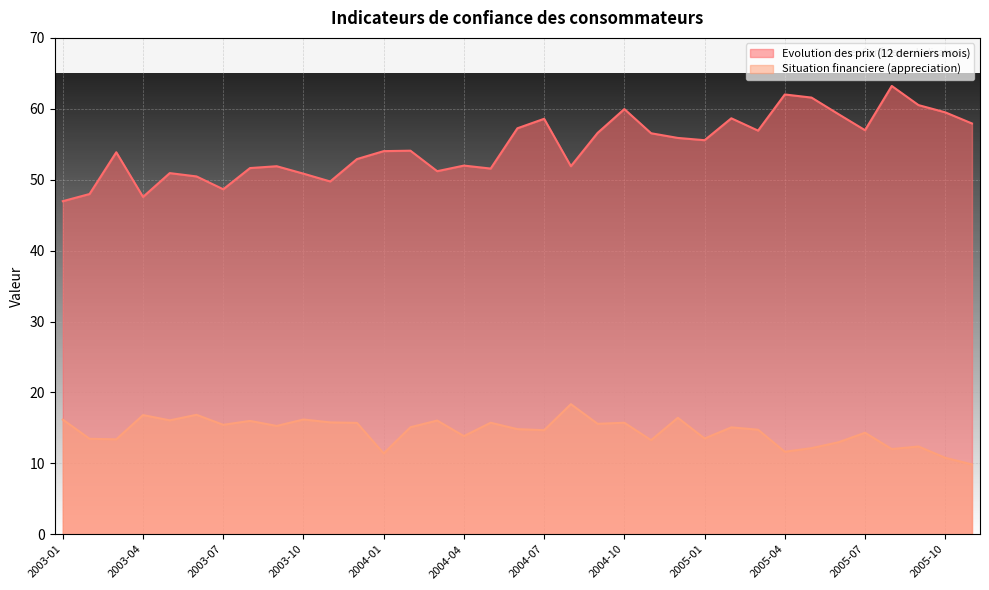

How many lines are shown in the chart?

2